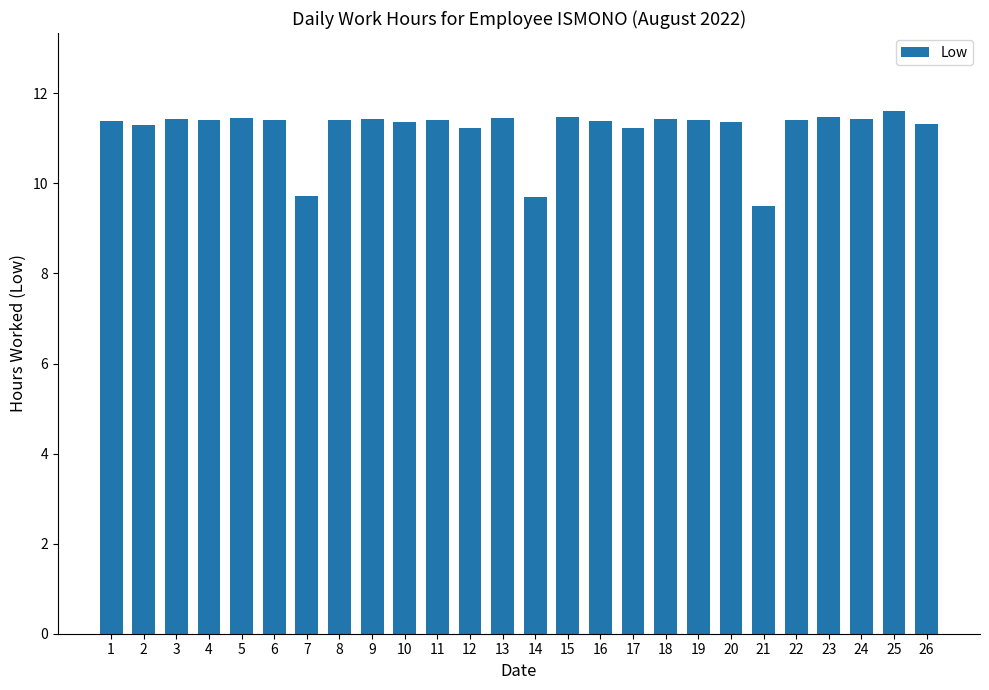

What is the ratio of the value at 2 to the value at 13?

1.0